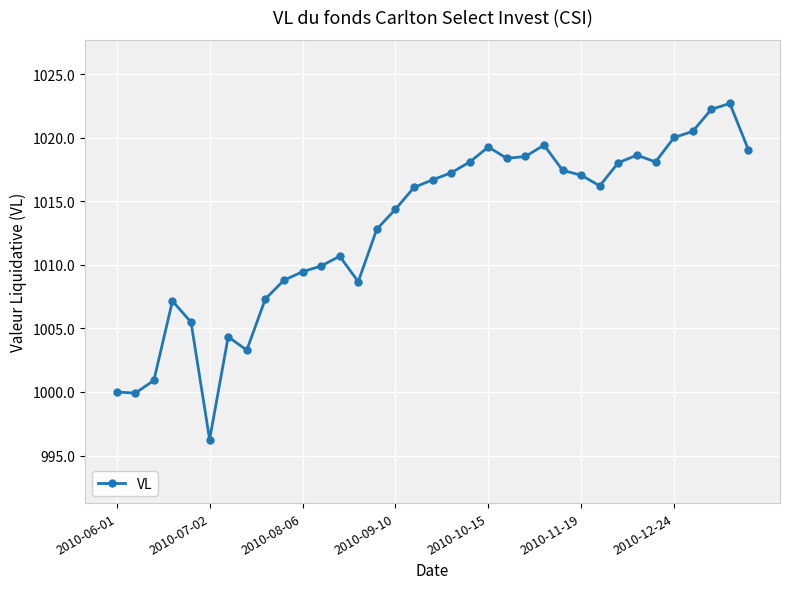

What is the minimum value shown in the chart?

996.3